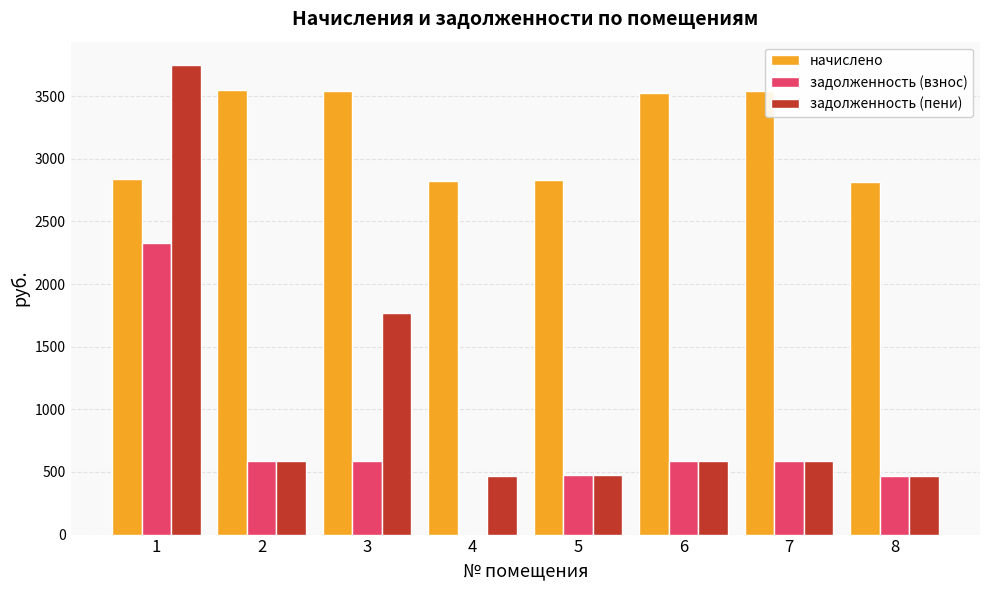

Which series changed the most between 1 and 4?

задолженность (пени)